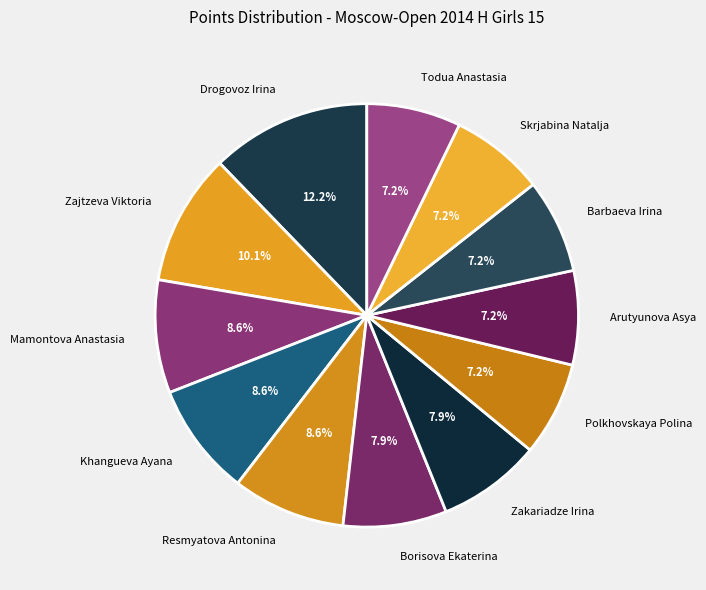

To the nearest percent, what is the difference between the largest and smallest slice percentages?

5%